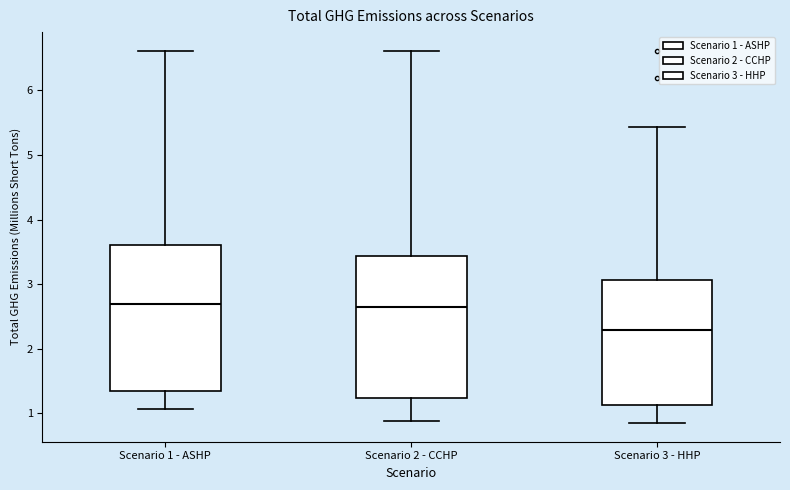

Reading left to right, transcribe this box plot: for each box, give where its median line is, the range the box spans, and where its two whiskers end, as read against the y-axis. The values are not printed on the chart, so give them approximately, as read against the axis.

Scenario 1 - ASHP: median 2.7, box 1.3 to 3.6, whiskers 1.1 to 6.6
Scenario 2 - CCHP: median 2.6, box 1.2 to 3.4, whiskers 0.9 to 6.6
Scenario 3 - HHP: median 2.3, box 1.1 to 3.1, whiskers 0.8 to 5.4